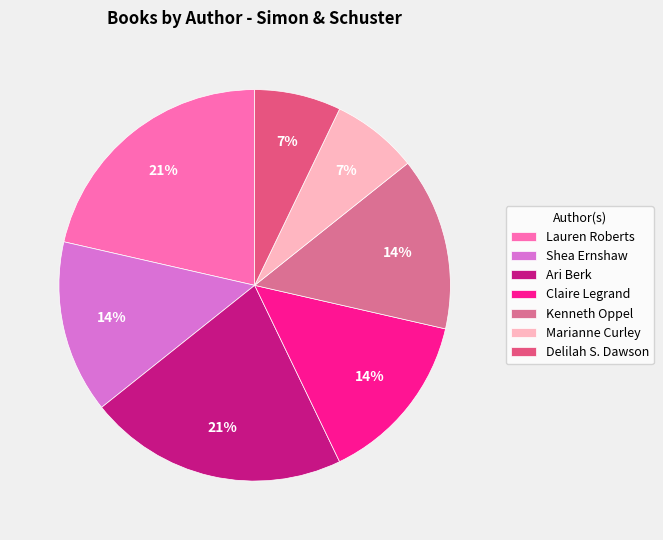

To the nearest percent, what is the difference between the Marianne Curley and Lauren Roberts slice percentages?

14%